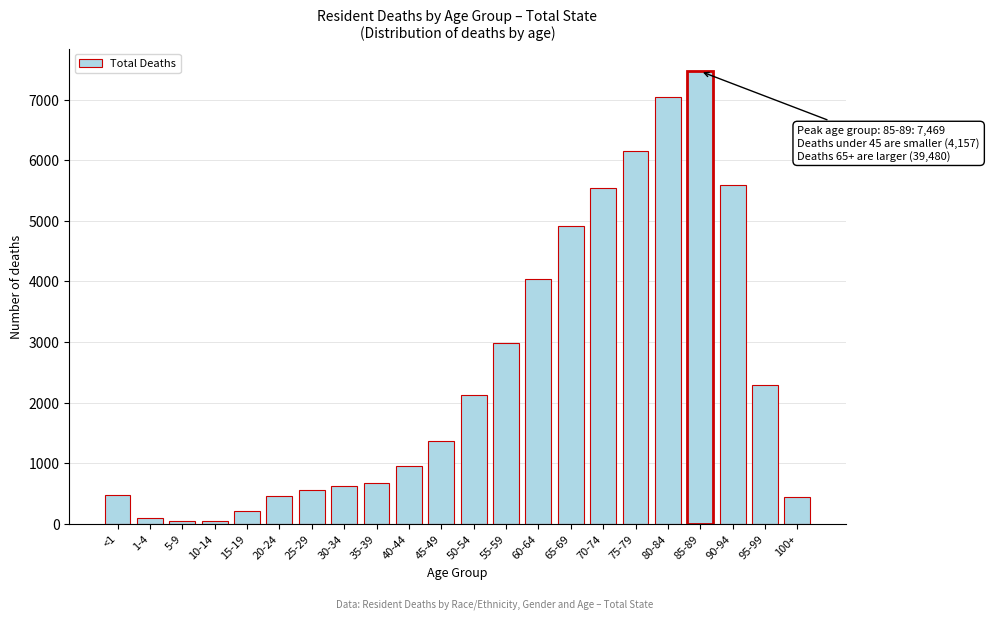

What is the change in value from 75-79 to 80-84?

+895